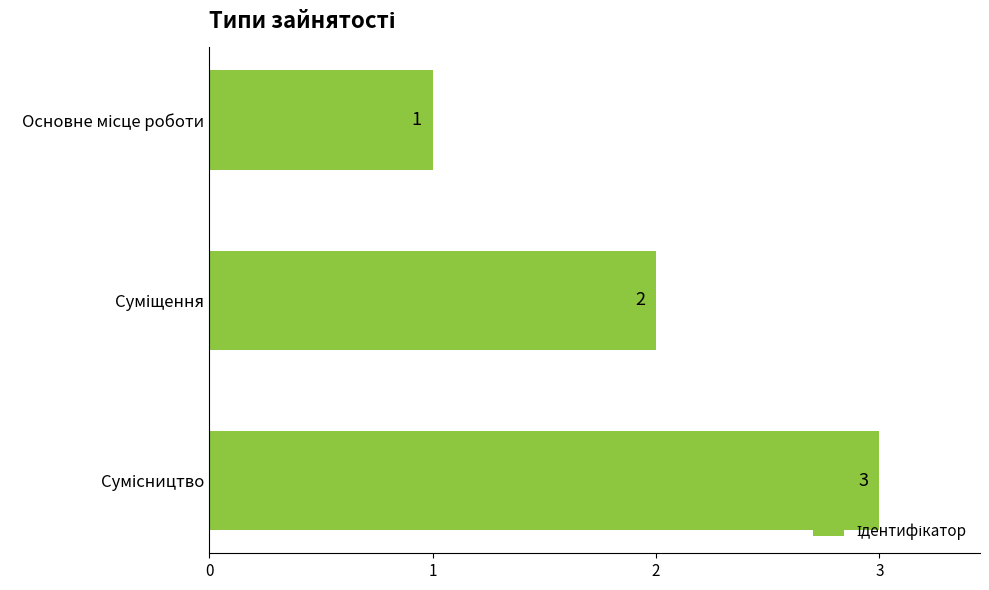

What is the greatest value displayed?

3